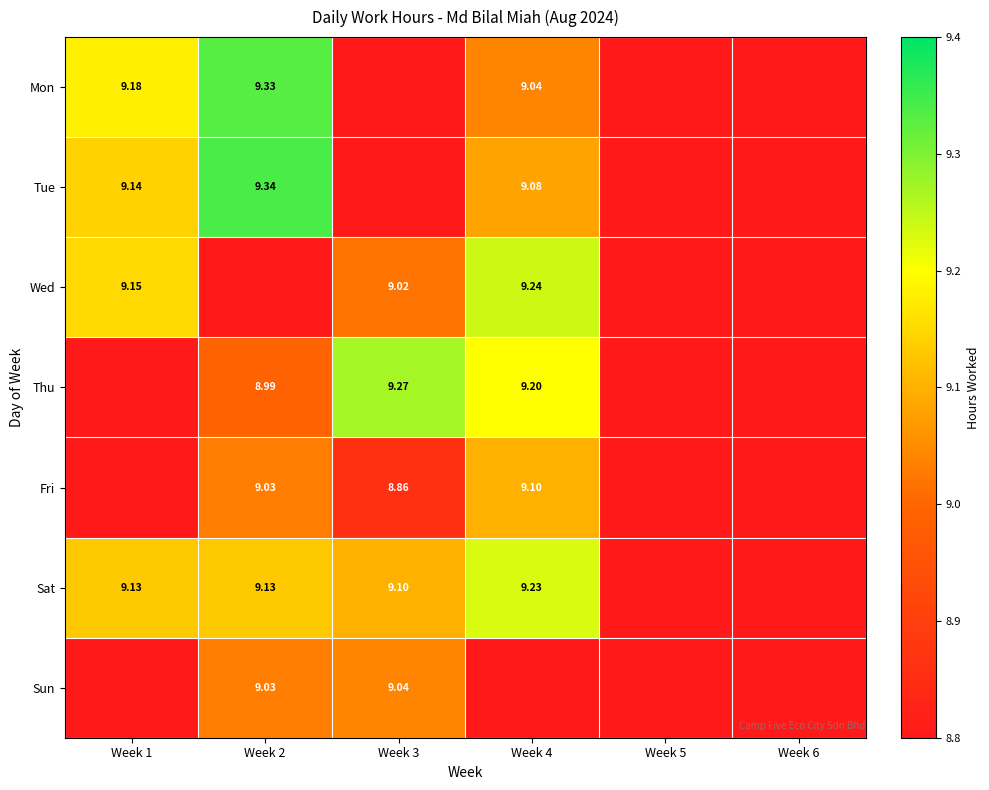

Which series has the widest spread of values?

Tue